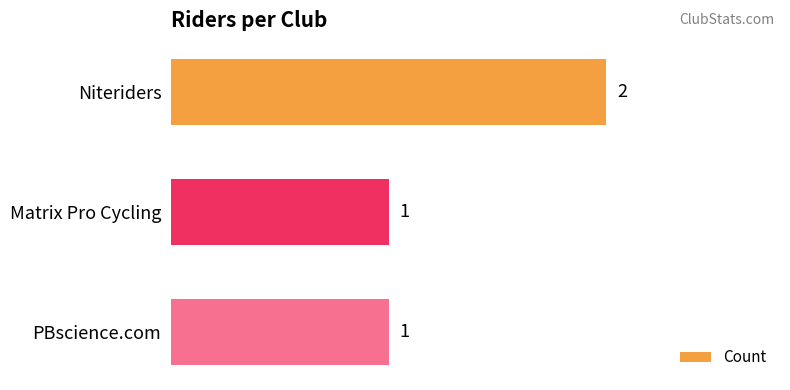

How many values are between 1 and 2?

3